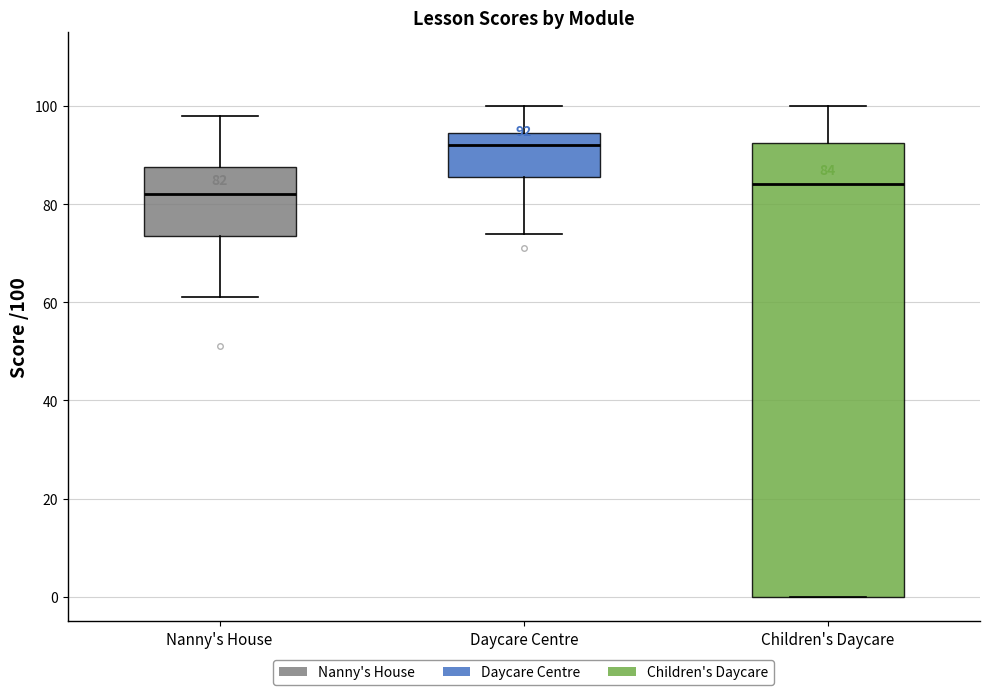

Comparing the boxes themselves (not the whiskers), which one is the tallest?

Children's Daycare